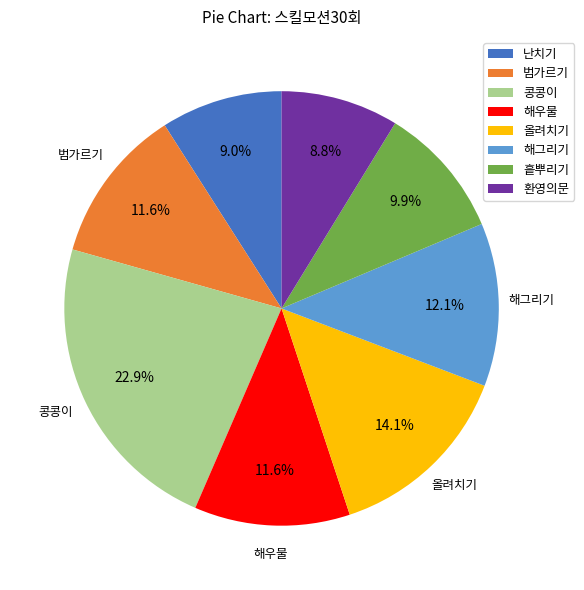

Is there a majority slice in this chart?

No